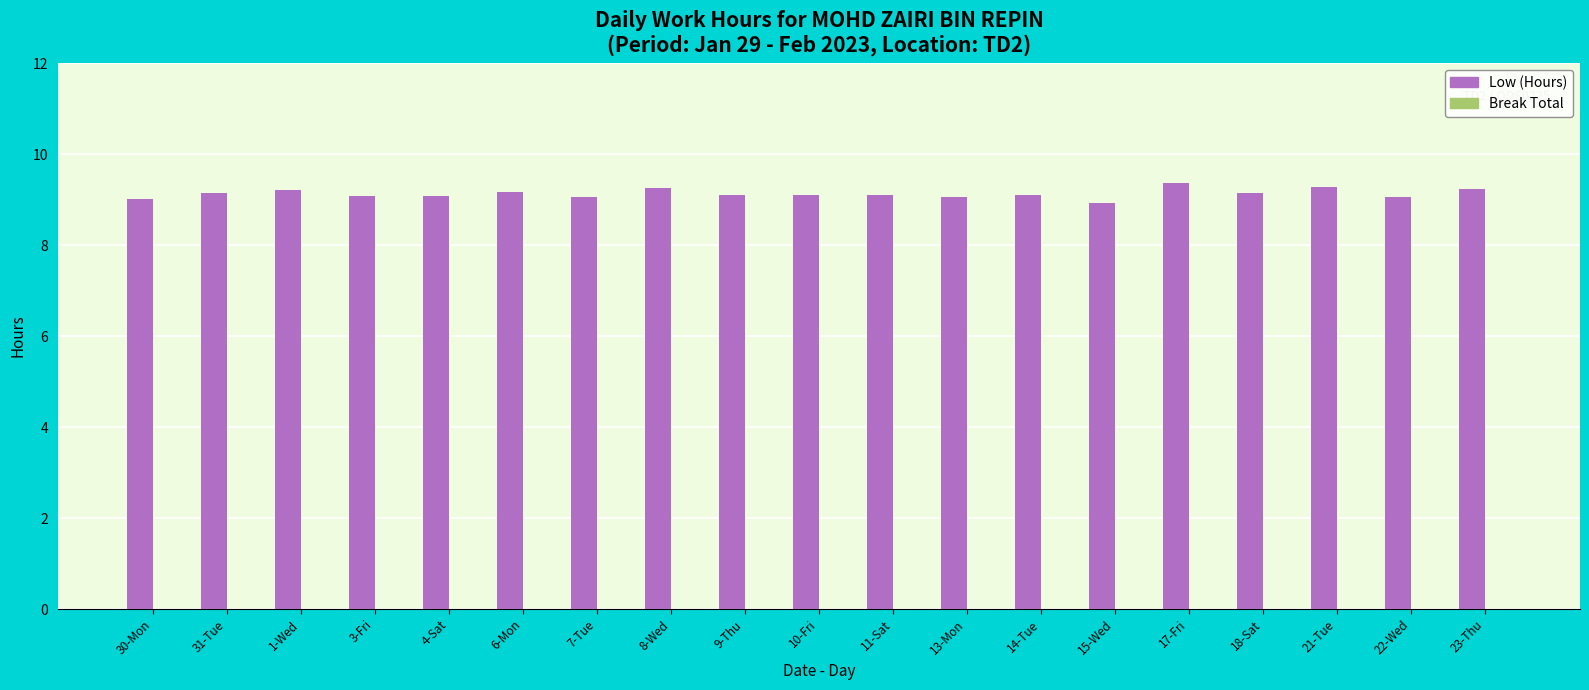

Is it true that the value at 8-Wed is 14.8?

False